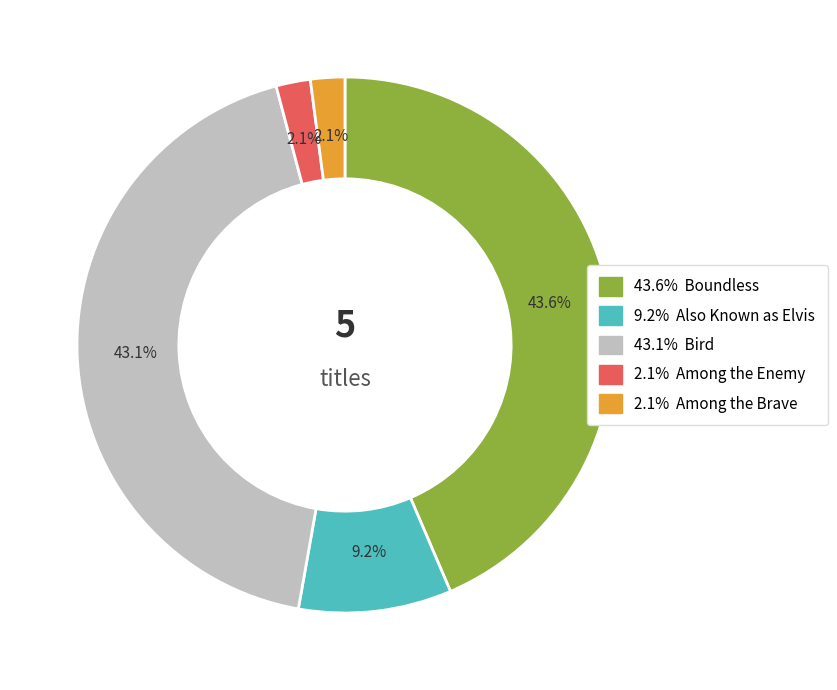

Count the number of slices in the pie.

5